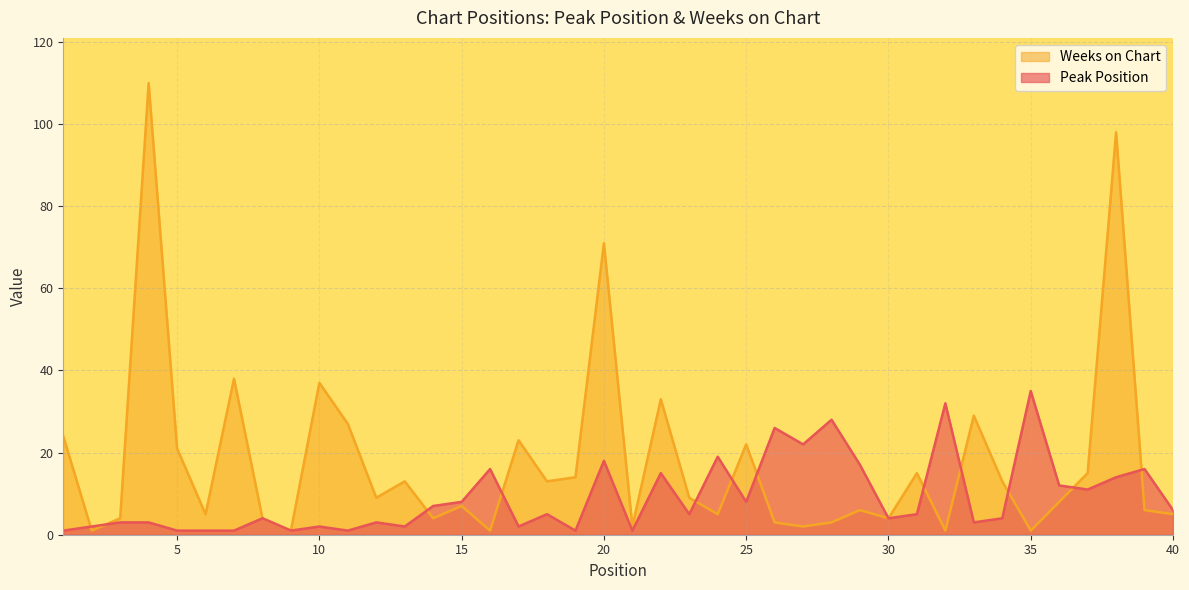

What is the difference between the highest and lowest values at 1?

23